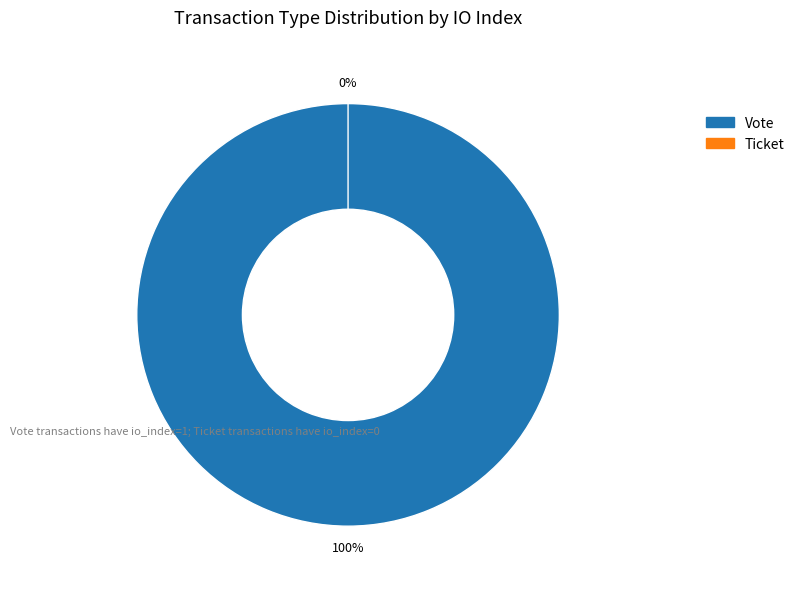

What percentage is the Vote slice, to the nearest percent?

100%